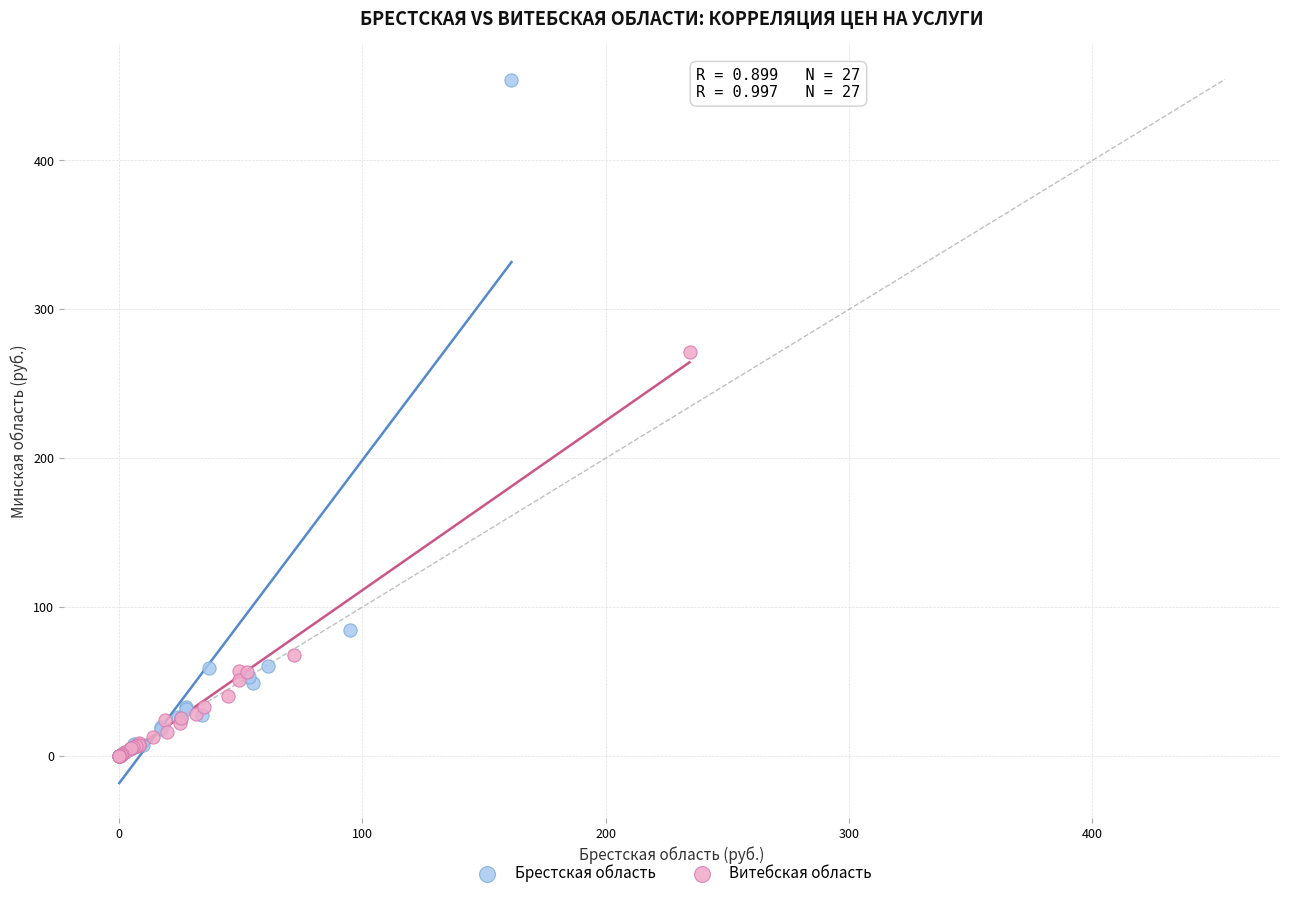

Which series reaches the maximum Y coordinate?

Брестская область